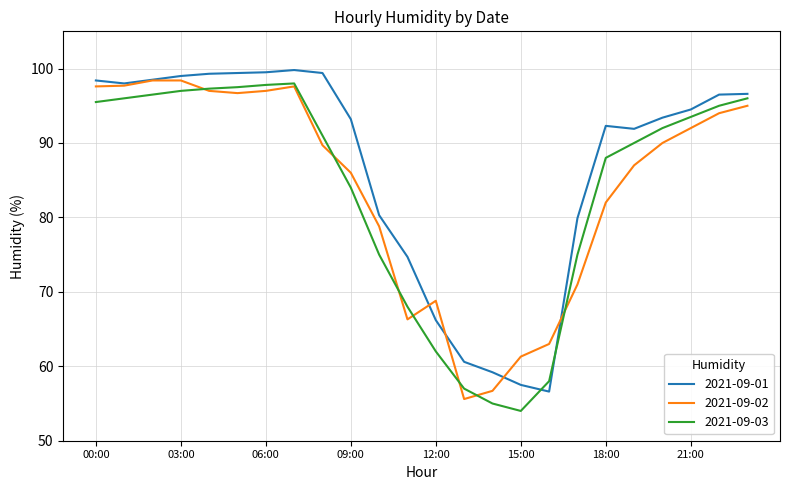

Which series has the largest total across all categories?

2021-09-01